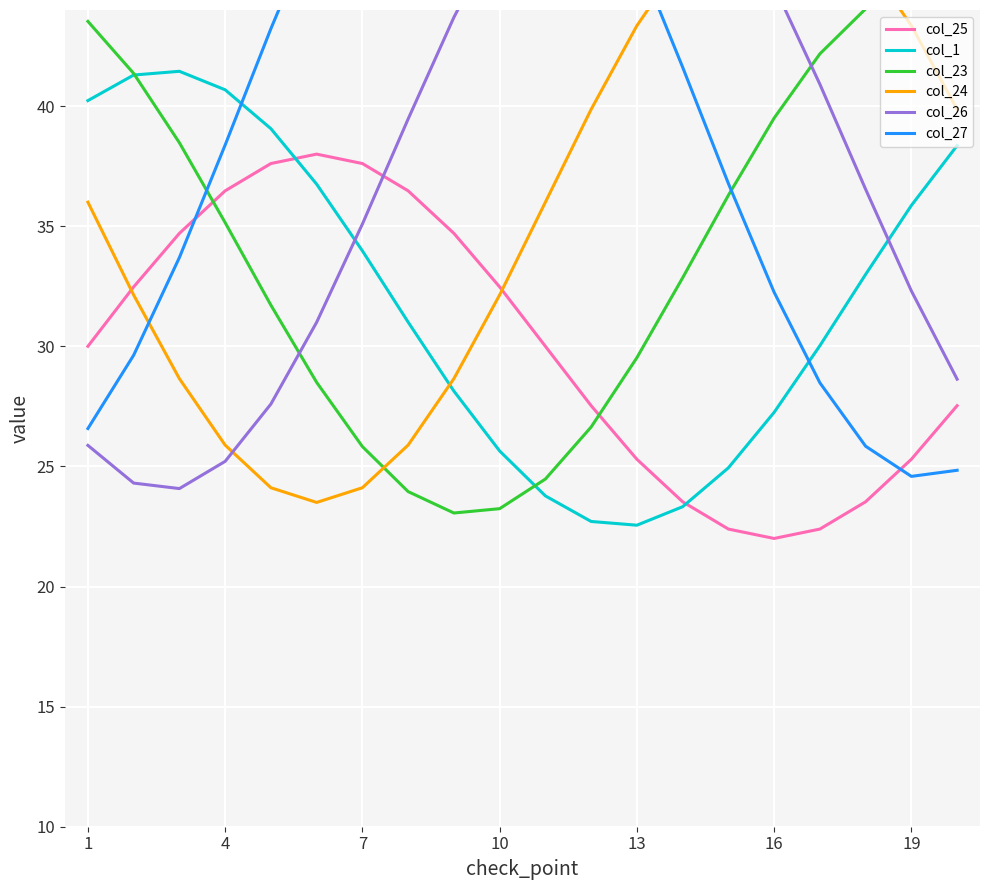

How many distinct data groups are displayed?

6